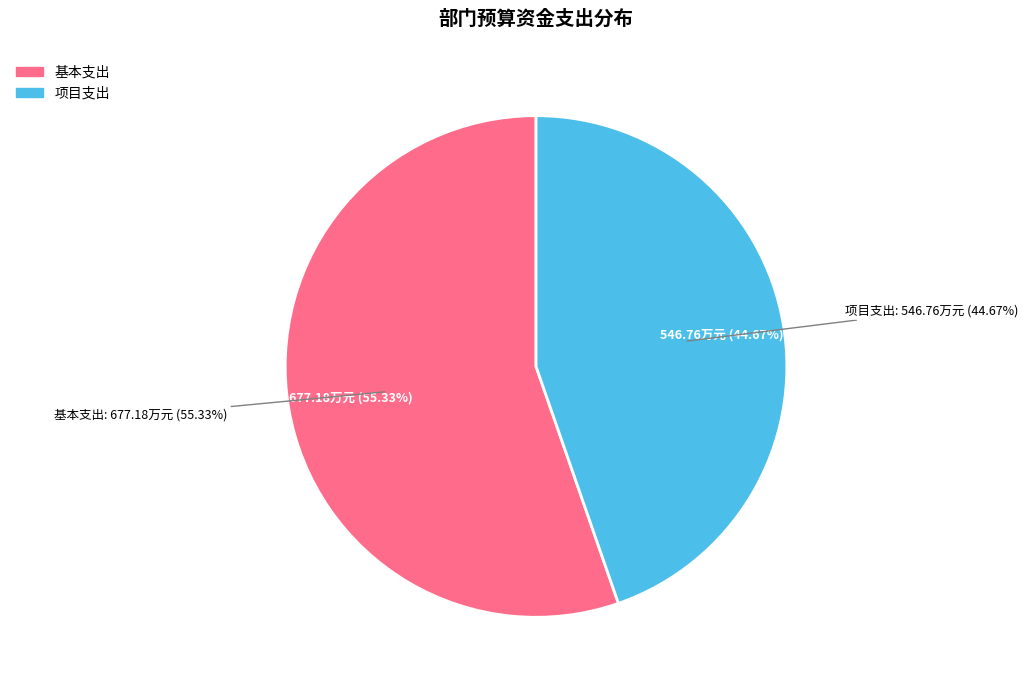

Is it true that 项目支出 is 31% of the pie?

False